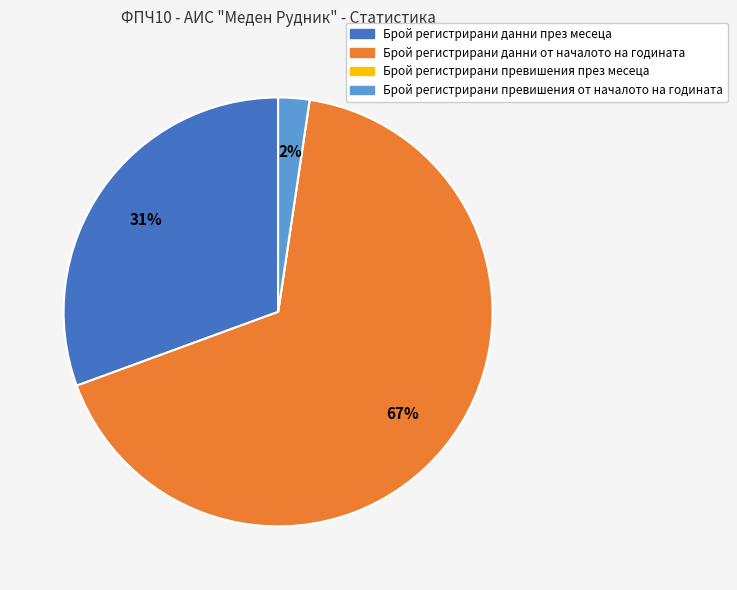

Is Брой регистрирани превишения от началото на годината the majority of the pie?

No